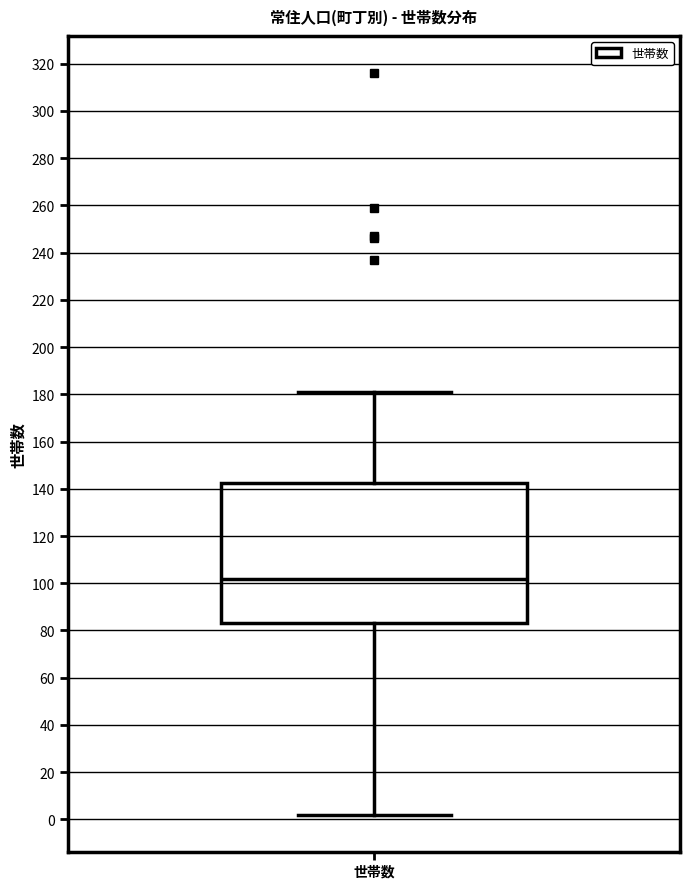

Transcribe this box plot: give where the median line is, the range the box spans, and where the two whiskers end, as read against the y-axis. The values are not printed on the chart, so give them approximately, as read against the axis.

median 102, box 84 to 142, whiskers 2 to 182